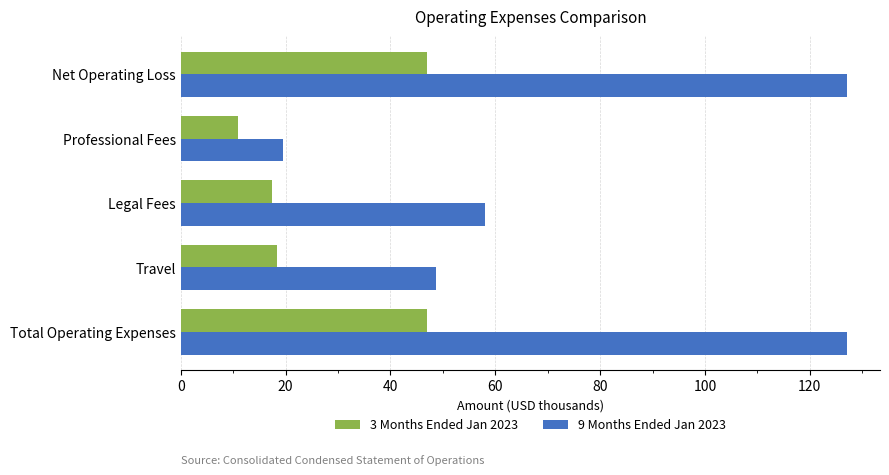

What is the sum of all 9 Months Ended Jan 2023 values?

380.2